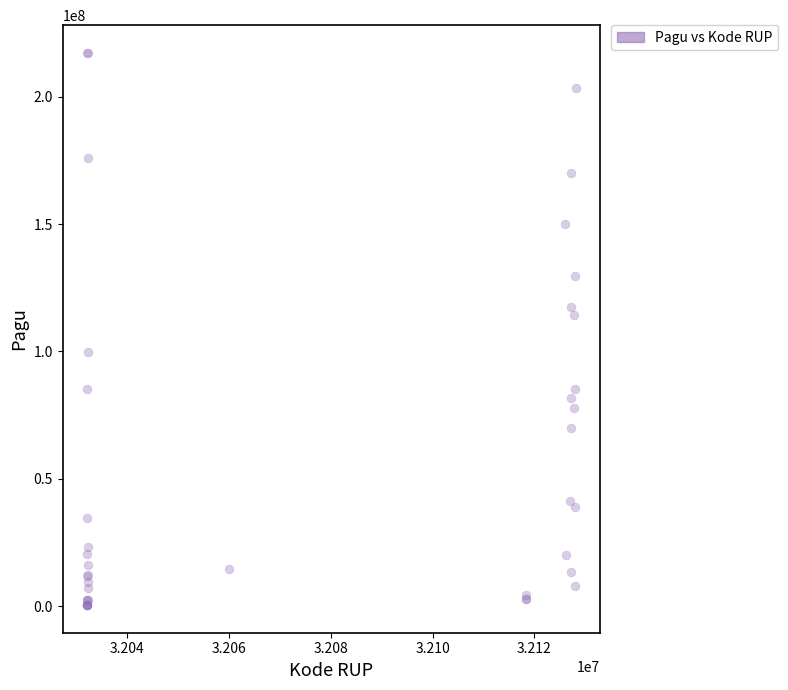

What Y value in the scatter plot is closest to 108830000?

114296000